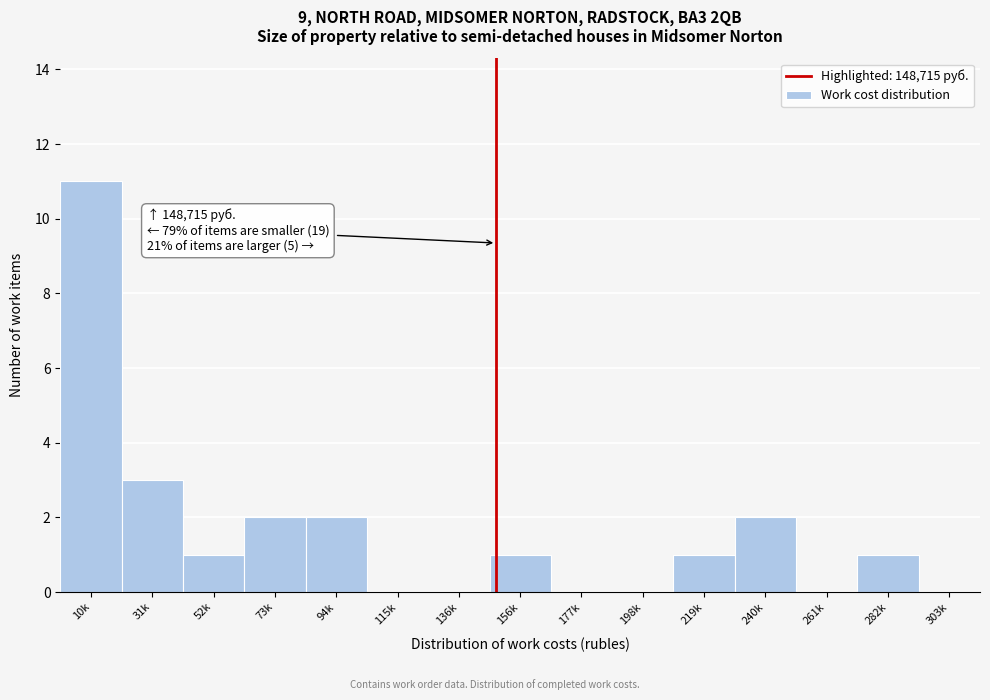

Reading left to right, what are all the values shown in this chart?

10k=11	31k=3	52k=1	73k=2	94k=2	115k=0	136k=0	156k=1	177k=0	198k=0	219k=1	240k=2	261k=0	282k=1	303k=0